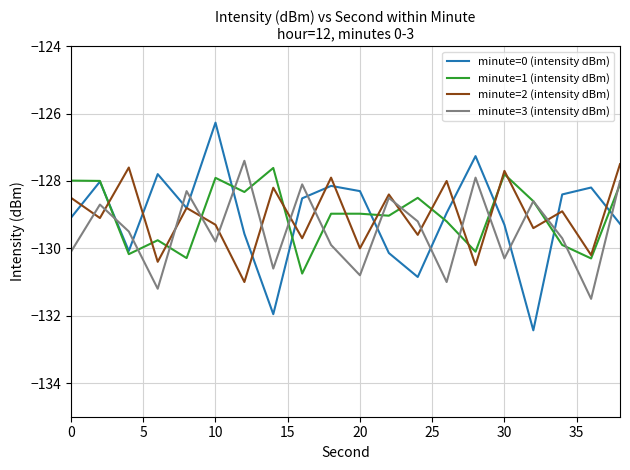

How many times do minute=0 (intensity dBm) and minute=3 (intensity dBm) cross each other?

11